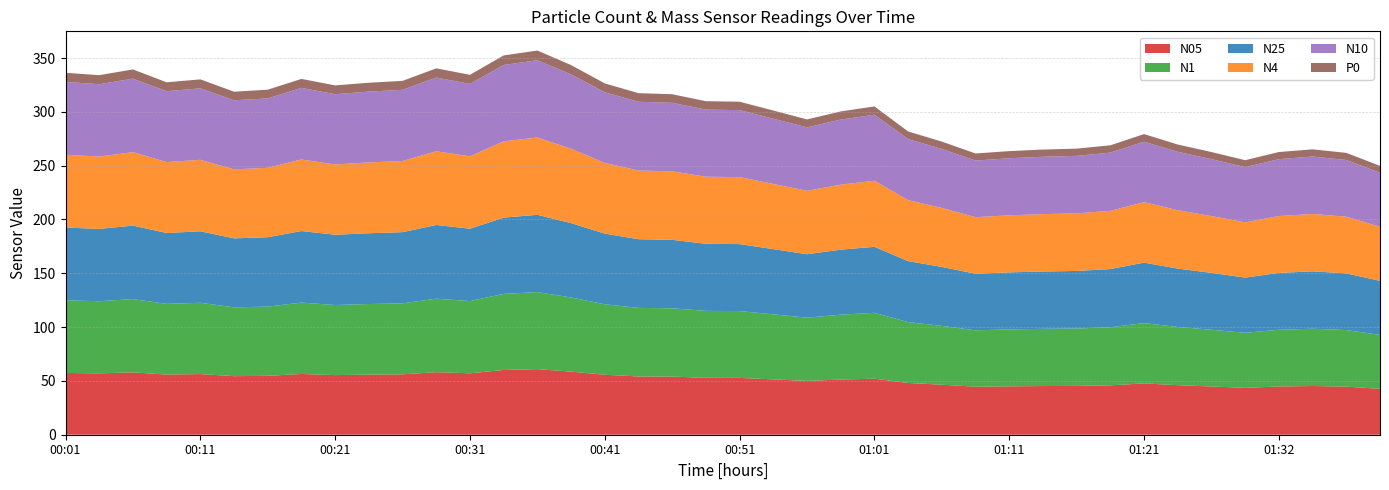

What is the lowest value of the N05 series?

42.6